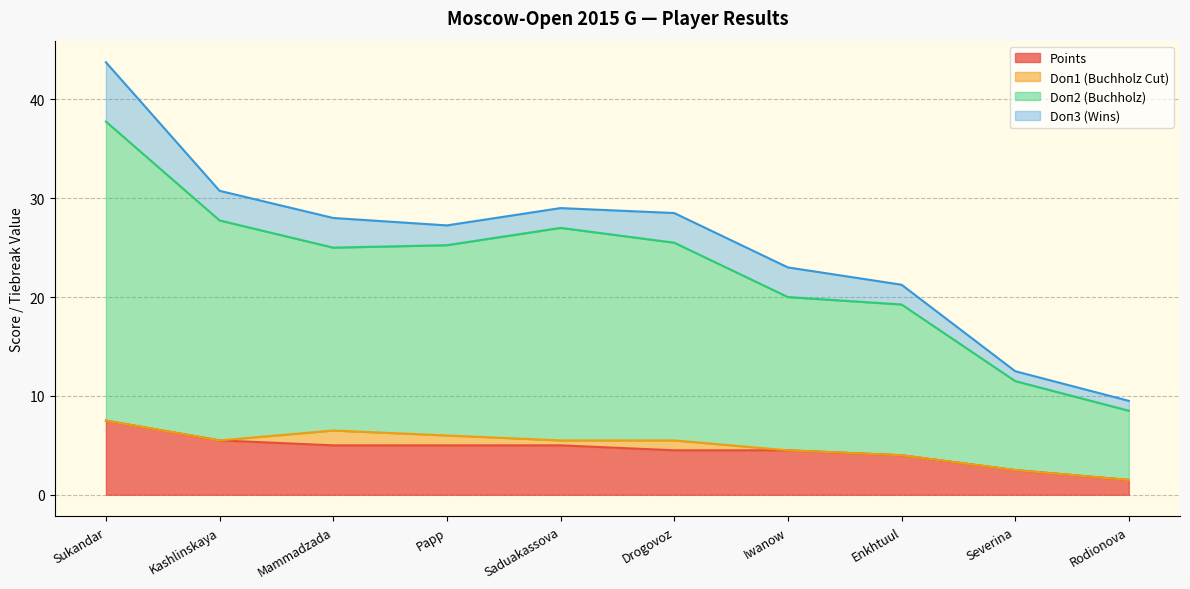

What is the average value of the Points series?

4.5